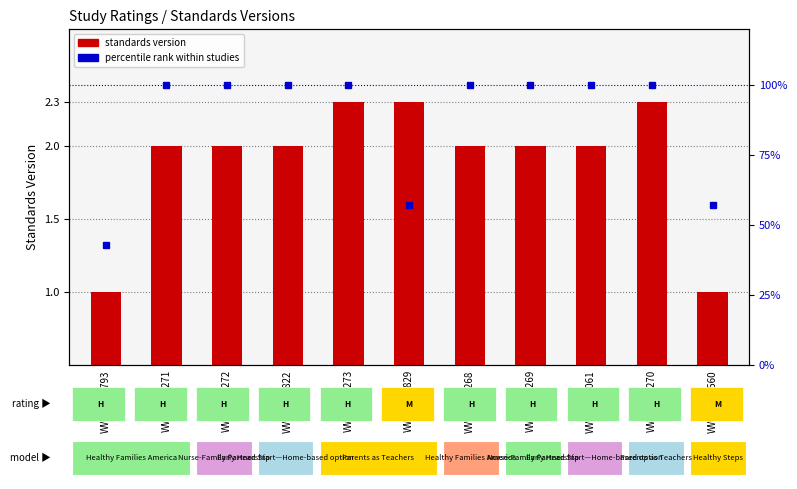

At how many categories does at least one series exceed 24?

11